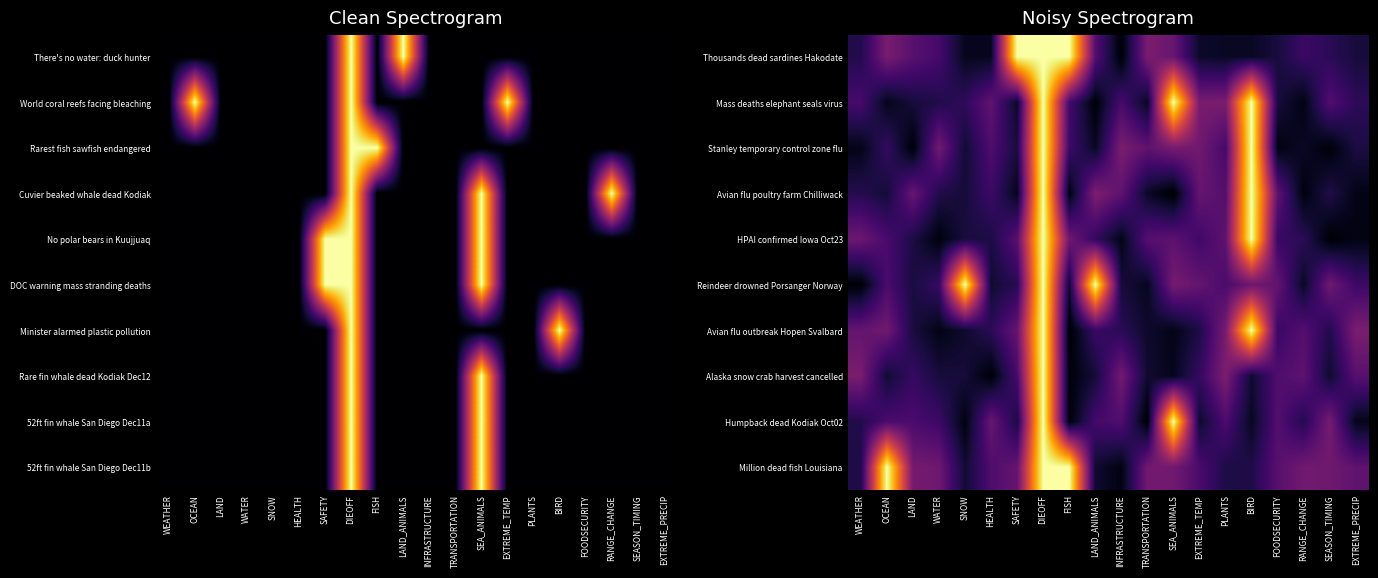

Reading left to right, transcribe all the data shown in this chart.

Thousands dead sardines Hakodate: WEATHER=0.1	OCEAN=0.3	LAND=0.3	WATER=0.2	SNOW=0.1	HEALTH=0.1	SAFETY=1.0	DIEOFF=1.0	FISH=1.0	LAND_ANIMALS=0.2	INFRASTRUCTURE=0.0	TRANSPORTATION=0.3	SEA_ANIMALS=0.3	EXTREME_TEMP=0.1	PLANTS=0.1	BIRD=0.1	FOODSECURITY=0.1	RANGE_CHANGE=0.2	SEASON_TIMING=0.2	EXTREME_PRECIP=0.1
Mass deaths elephant seals virus: WEATHER=0.2	OCEAN=0.0	LAND=0.1	WATER=0.1	SNOW=0.2	HEALTH=0.3	SAFETY=0.1	DIEOFF=1.0	FISH=0.2	LAND_ANIMALS=0.0	INFRASTRUCTURE=0.2	TRANSPORTATION=0.1	SEA_ANIMALS=1.0	EXTREME_TEMP=0.3	PLANTS=0.3	BIRD=1.0	FOODSECURITY=0.1	RANGE_CHANGE=0.0	SEASON_TIMING=0.2	EXTREME_PRECIP=0.2
Stanley temporary control zone flu: WEATHER=0.0	OCEAN=0.2	LAND=0.0	WATER=0.3	SNOW=0.1	HEALTH=0.2	SAFETY=0.1	DIEOFF=1.0	FISH=0.2	LAND_ANIMALS=0.1	INFRASTRUCTURE=0.3	TRANSPORTATION=0.3	SEA_ANIMALS=0.3	EXTREME_TEMP=0.3	PLANTS=0.2	BIRD=1.0	FOODSECURITY=0.0	RANGE_CHANGE=0.1	SEASON_TIMING=0.0	EXTREME_PRECIP=0.1
Avian flu poultry farm Chilliwack: WEATHER=0.1	OCEAN=0.1	LAND=0.3	WATER=0.1	SNOW=0.1	HEALTH=0.2	SAFETY=0.0	DIEOFF=1.0	FISH=0.0	LAND_ANIMALS=0.3	INFRASTRUCTURE=0.3	TRANSPORTATION=0.1	SEA_ANIMALS=0.0	EXTREME_TEMP=0.3	PLANTS=0.2	BIRD=1.0	FOODSECURITY=0.3	RANGE_CHANGE=0.0	SEASON_TIMING=0.1	EXTREME_PRECIP=0.0
HPAI confirmed Iowa Oct23: WEATHER=0.3	OCEAN=0.2	LAND=0.1	WATER=0.0	SNOW=0.1	HEALTH=0.1	SAFETY=0.3	DIEOFF=1.0	FISH=0.3	LAND_ANIMALS=0.2	INFRASTRUCTURE=0.0	TRANSPORTATION=0.2	SEA_ANIMALS=0.3	EXTREME_TEMP=0.2	PLANTS=0.3	BIRD=1.0	FOODSECURITY=0.2	RANGE_CHANGE=0.1	SEASON_TIMING=0.0	EXTREME_PRECIP=0.0
Reindeer drowned Porsanger Norway: WEATHER=0.0	OCEAN=0.2	LAND=0.1	WATER=0.2	SNOW=1.0	HEALTH=0.1	SAFETY=0.1	DIEOFF=1.0	FISH=0.1	LAND_ANIMALS=1.0	INFRASTRUCTURE=0.1	TRANSPORTATION=0.1	SEA_ANIMALS=0.3	EXTREME_TEMP=0.3	PLANTS=0.2	BIRD=0.3	FOODSECURITY=0.3	RANGE_CHANGE=0.1	SEASON_TIMING=0.3	EXTREME_PRECIP=0.2
Avian flu outbreak Hopen Svalbard: WEATHER=0.3	OCEAN=0.3	LAND=0.1	WATER=0.0	SNOW=0.1	HEALTH=0.1	SAFETY=0.3	DIEOFF=1.0	FISH=0.0	LAND_ANIMALS=0.2	INFRASTRUCTURE=0.1	TRANSPORTATION=0.1	SEA_ANIMALS=0.0	EXTREME_TEMP=0.1	PLANTS=0.3	BIRD=1.0	FOODSECURITY=0.2	RANGE_CHANGE=0.2	SEASON_TIMING=0.1	EXTREME_PRECIP=0.3
Alaska snow crab harvest cancelled: WEATHER=0.3	OCEAN=0.1	LAND=0.2	WATER=0.1	SNOW=0.1	HEALTH=0.0	SAFETY=0.2	DIEOFF=1.0	FISH=0.0	LAND_ANIMALS=0.1	INFRASTRUCTURE=0.3	TRANSPORTATION=0.1	SEA_ANIMALS=0.1	EXTREME_TEMP=0.2	PLANTS=0.3	BIRD=0.1	FOODSECURITY=0.2	RANGE_CHANGE=0.3	SEASON_TIMING=0.1	EXTREME_PRECIP=0.3
Humpback dead Kodiak Oct02: WEATHER=0.1	OCEAN=0.2	LAND=0.2	WATER=0.2	SNOW=0.0	HEALTH=0.3	SAFETY=0.1	DIEOFF=1.0	FISH=0.0	LAND_ANIMALS=0.2	INFRASTRUCTURE=0.2	TRANSPORTATION=0.0	SEA_ANIMALS=1.0	EXTREME_TEMP=0.1	PLANTS=0.2	BIRD=0.1	FOODSECURITY=0.2	RANGE_CHANGE=0.1	SEASON_TIMING=0.3	EXTREME_PRECIP=0.0
Million dead fish Louisiana: WEATHER=0.1	OCEAN=1.0	LAND=0.3	WATER=0.3	SNOW=0.1	HEALTH=0.2	SAFETY=0.3	DIEOFF=1.0	FISH=1.0	LAND_ANIMALS=0.1	INFRASTRUCTURE=0.0	TRANSPORTATION=0.3	SEA_ANIMALS=0.3	EXTREME_TEMP=0.2	PLANTS=0.1	BIRD=0.1	FOODSECURITY=0.3	RANGE_CHANGE=0.3	SEASON_TIMING=0.3	EXTREME_PRECIP=0.3